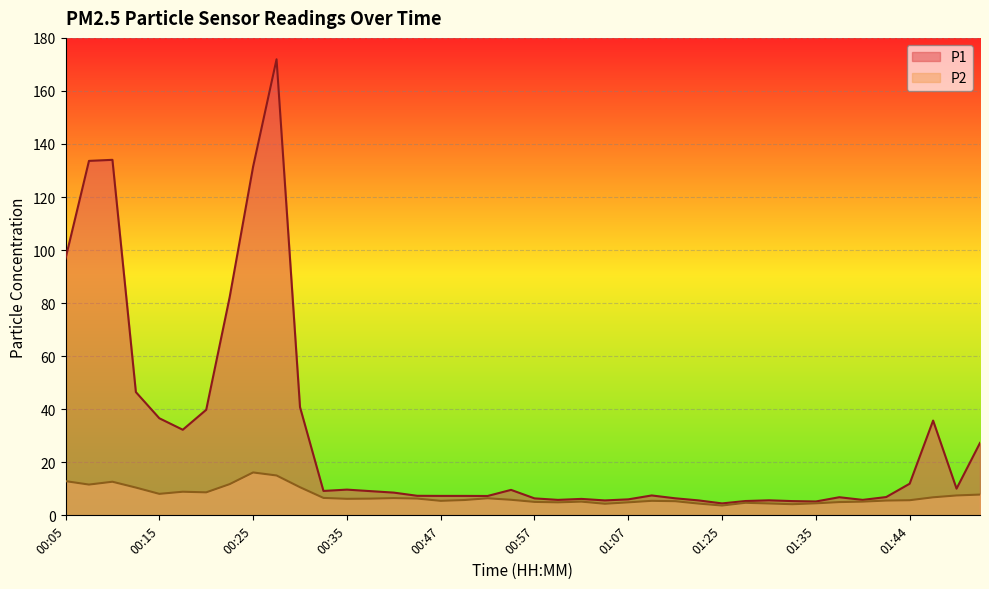

Where is the first local maximum for P1?

00:10